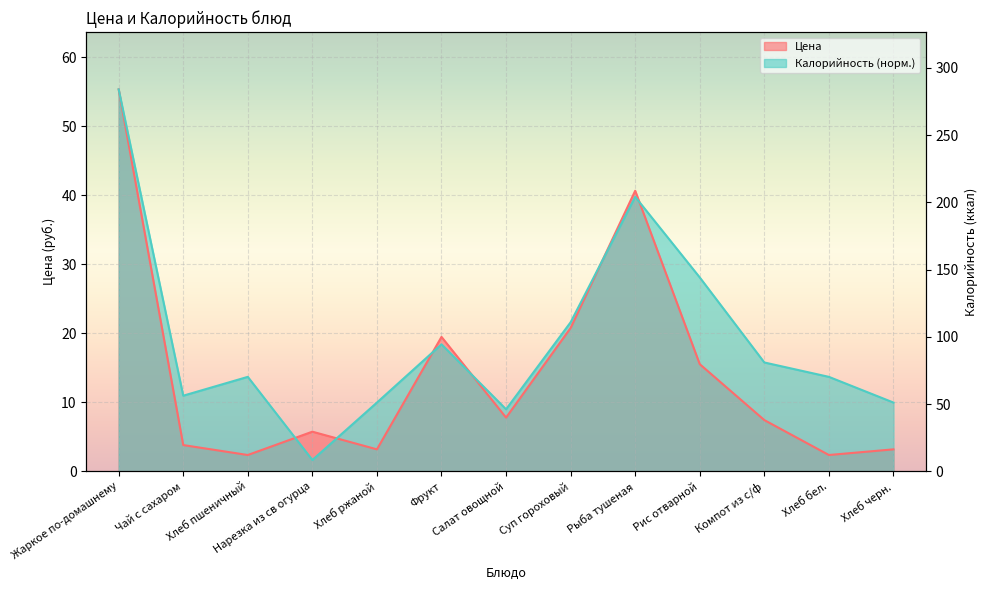

How many distinct data groups are displayed?

2